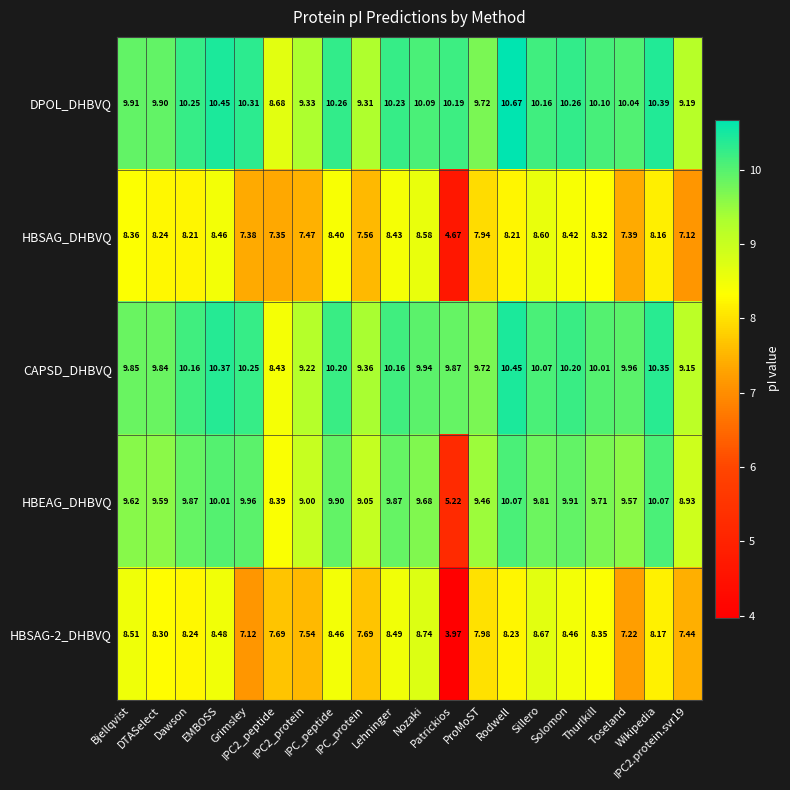

Which series changed the most between ProMoST and Wikipedia?

DPOL_DHBVQ